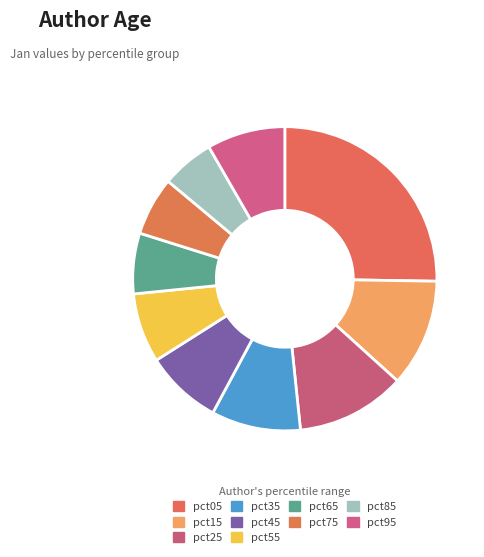

Count the number of slices in the pie.

10